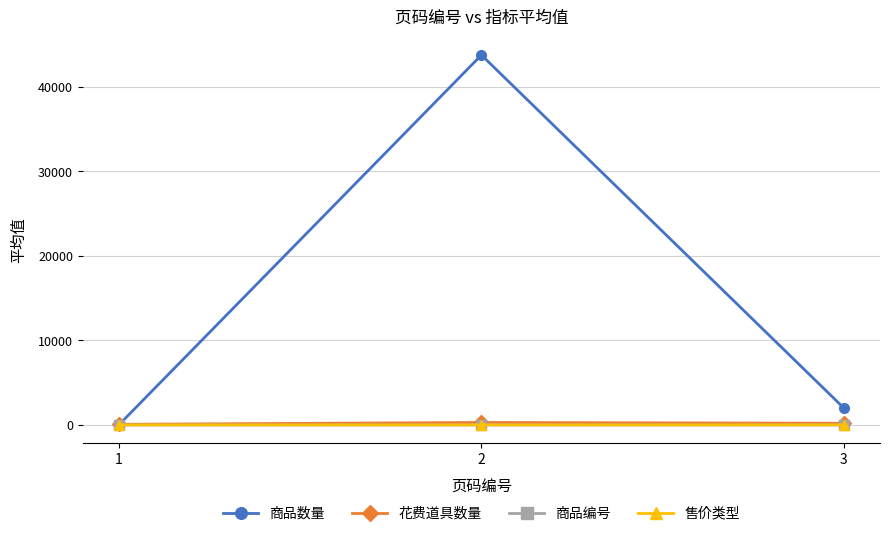

Between 2 and 3, which series saw the biggest shift?

商品数量